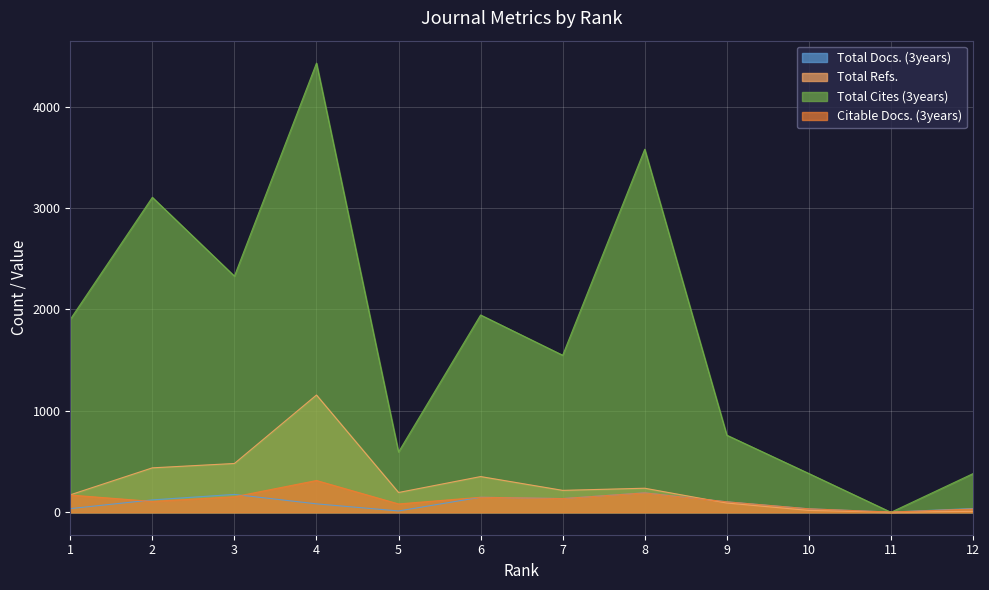

True or false: Citable Docs. (3years) has more than 1 interior local peaks.

True